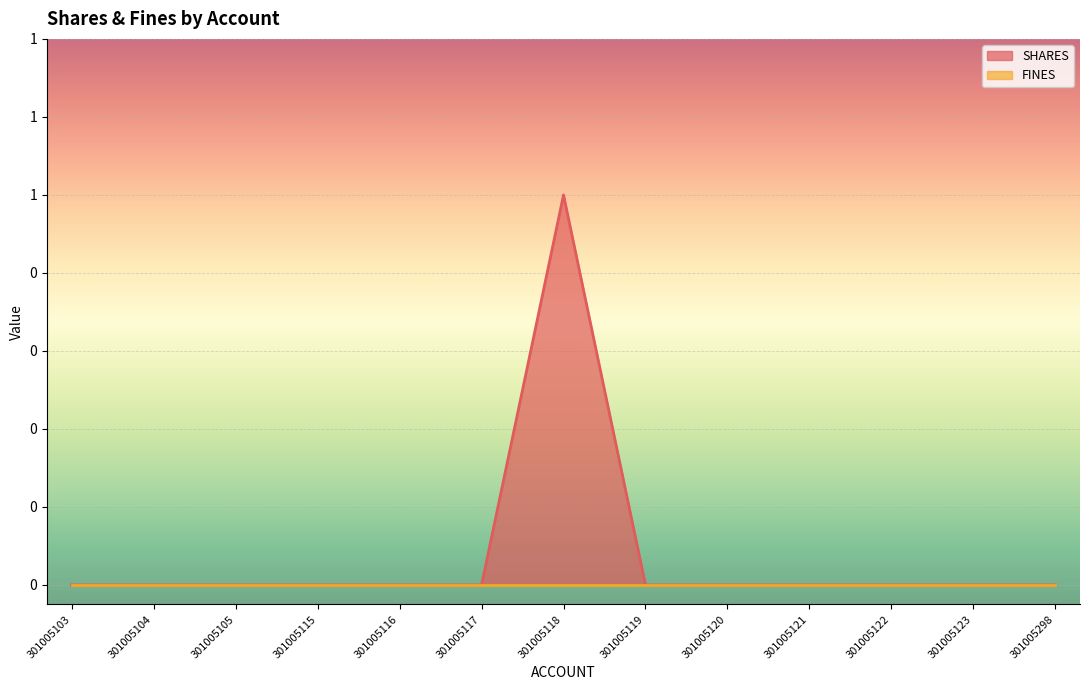

Where is the data nearest to the value 0?

301005103